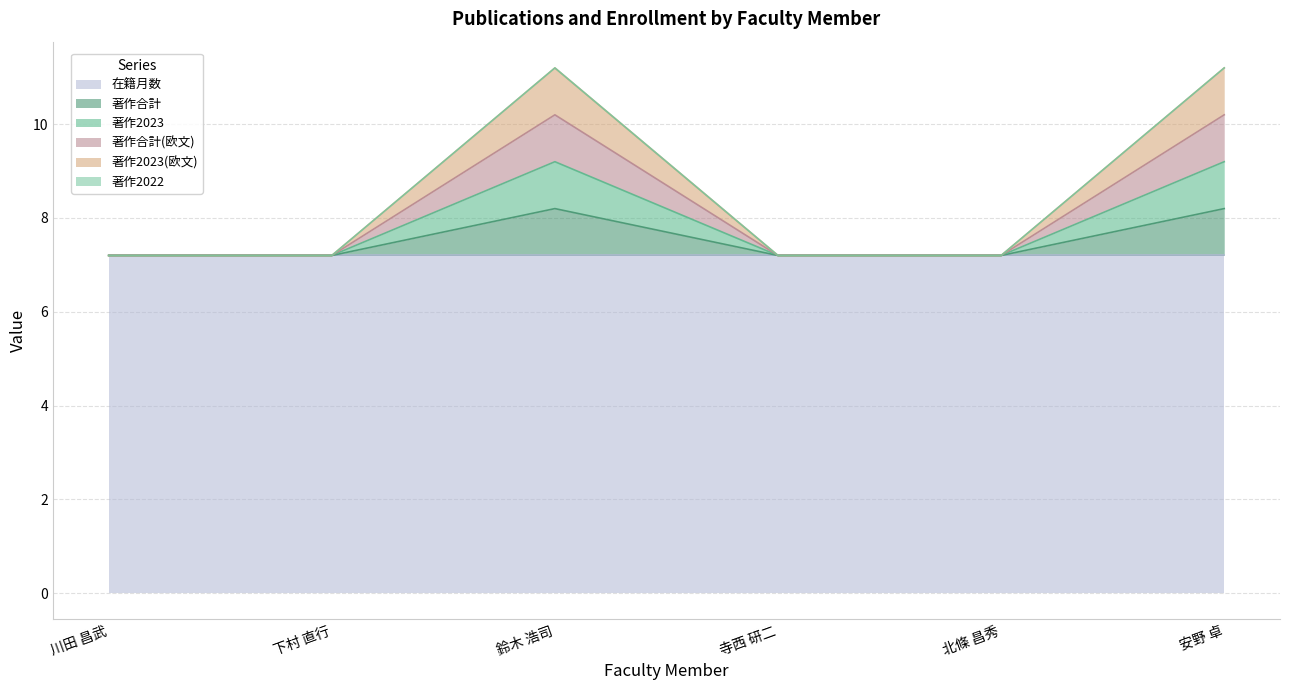

Does the chart have visible grid lines?

Yes